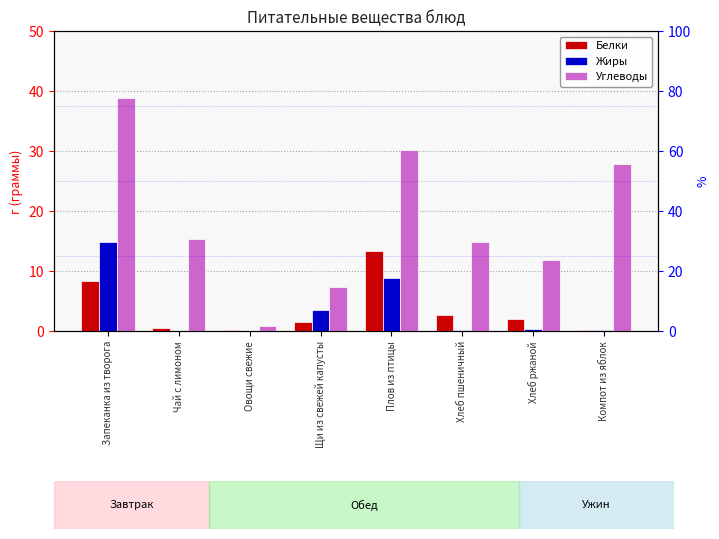

What is the label of the 2nd bar from the right?

Хлеб ржаной